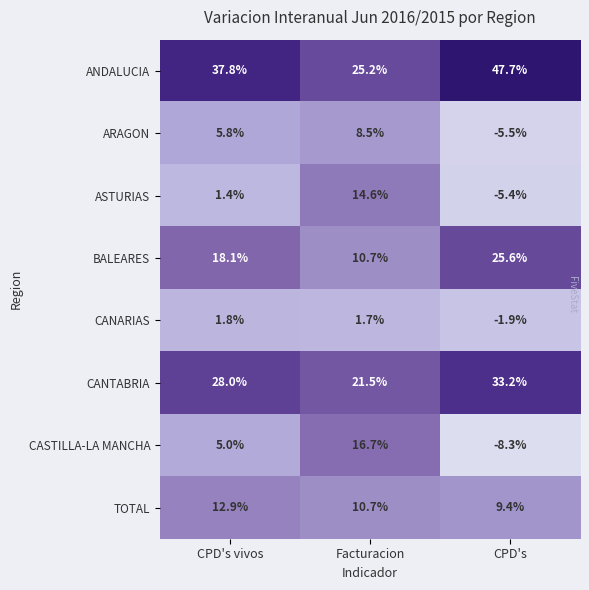

Between CPD's vivos and CPD's, which series saw the biggest shift?

CASTILLA-LA MANCHA